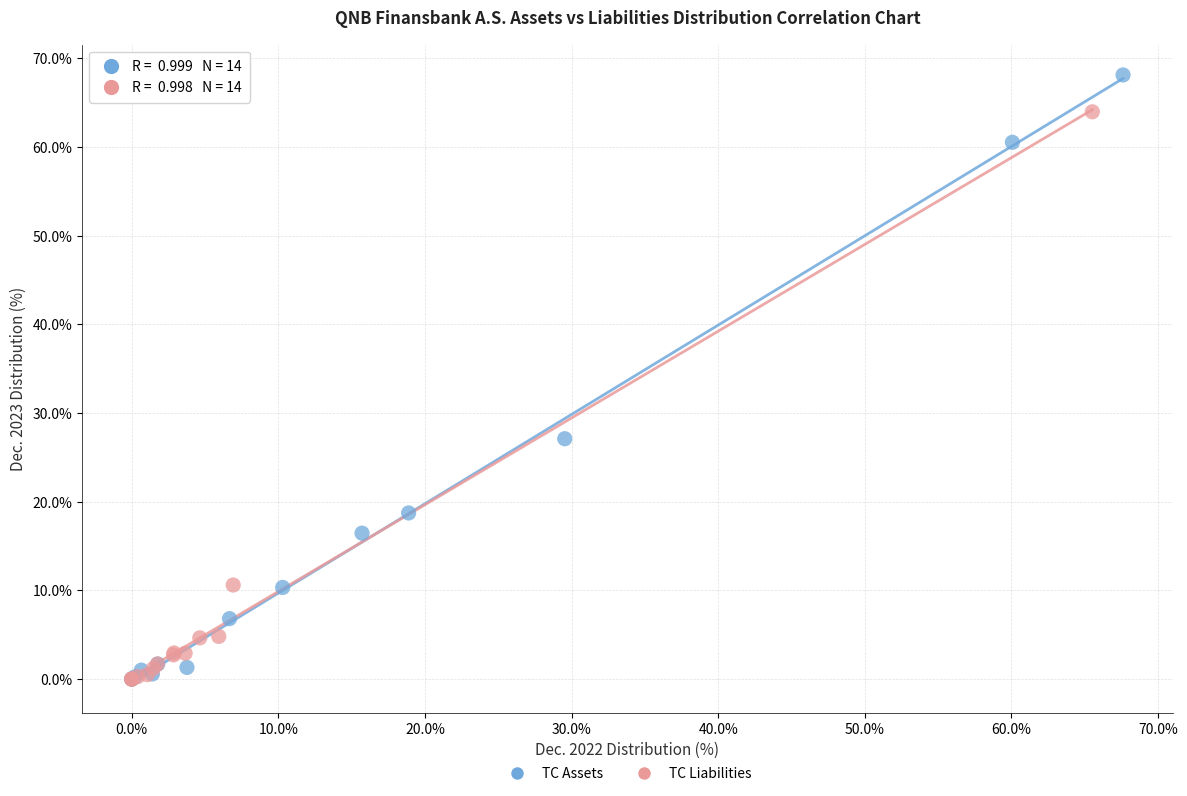

Which series has the largest Y range (max minus min)?

TC Assets